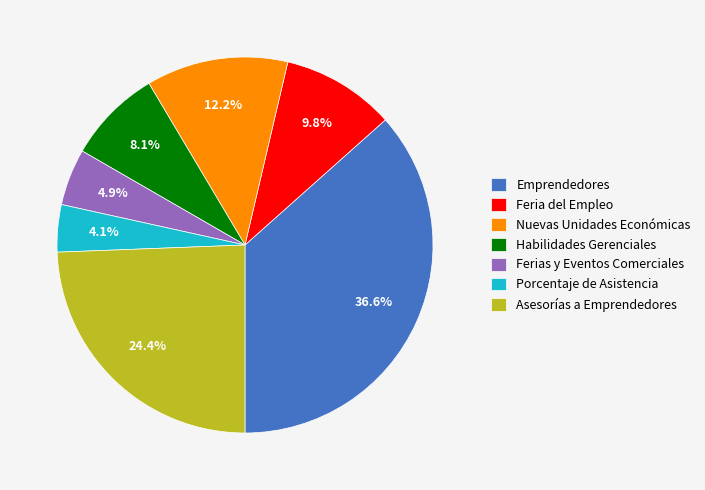

What portion of the pie excludes Porcentaje de Asistencia?

95.9%